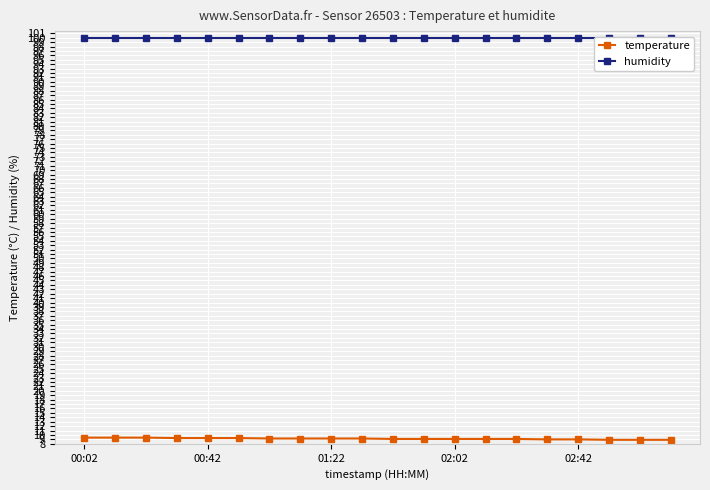

At how many categories does at least one series exceed 21?

20